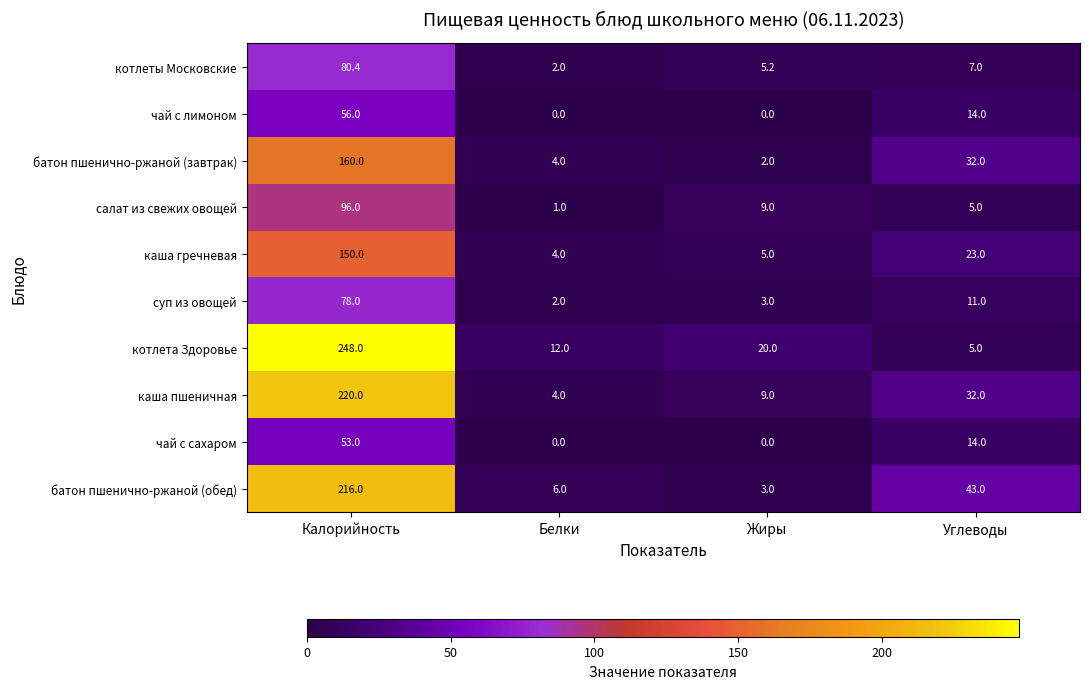

What is the spread (max minus min) of values at Жиры?

20.0